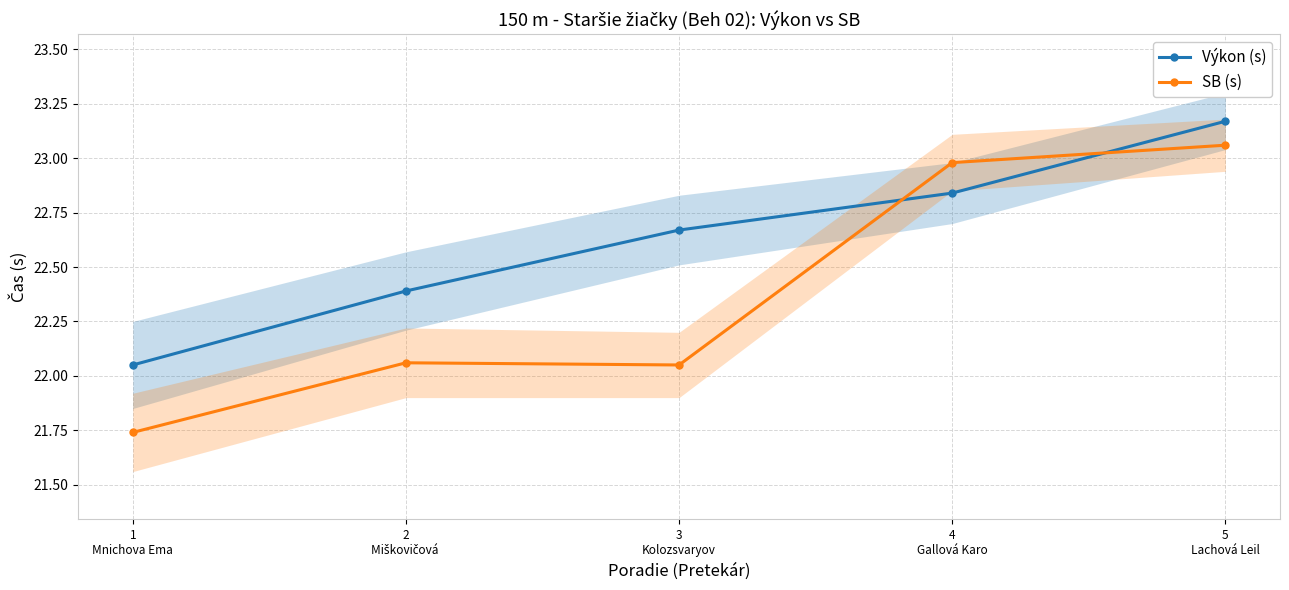

What is the label of the 1st point from the right?

5
Lachová Leil